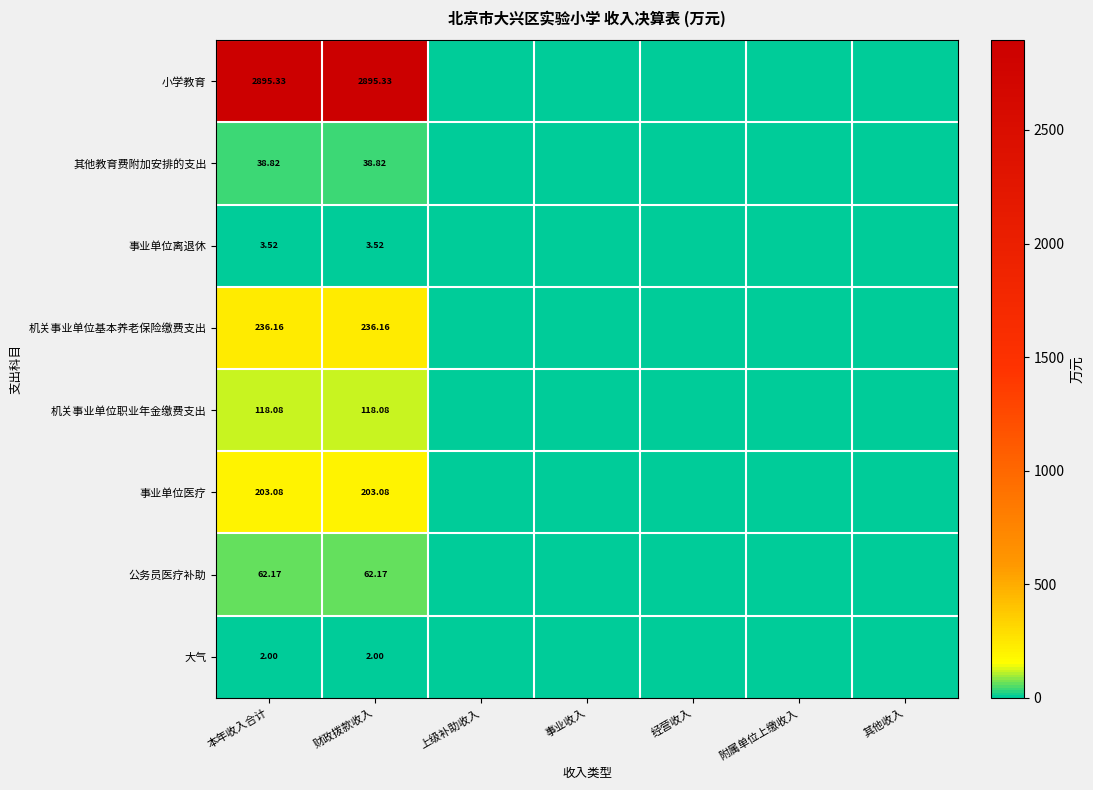

Count the number of data series in this chart.

8